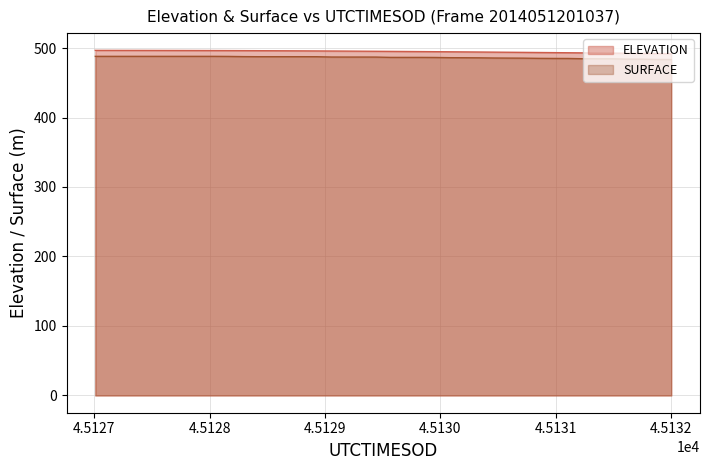

What is the lowest value of the SURFACE series?

483.4